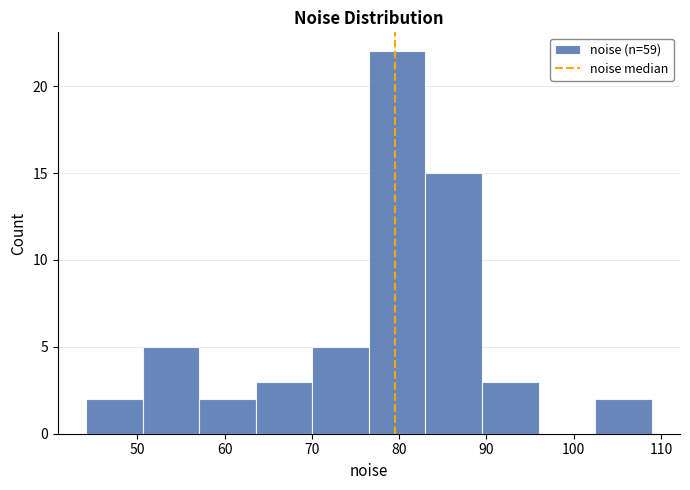

Reading left to right, transcribe this chart: for each bar, give the range it covers on the x-axis and its height. Neither the bar edges nor the heights are printed on the chart, so give them approximately, as read against the axes.

44 to 51: 2
51 to 57: 5
57 to 64: 2
64 to 70: 3
70 to 77: 5
77 to 83: 22
83 to 89: 15
89 to 96: 3
96 to 102: 0
102 to 109: 2